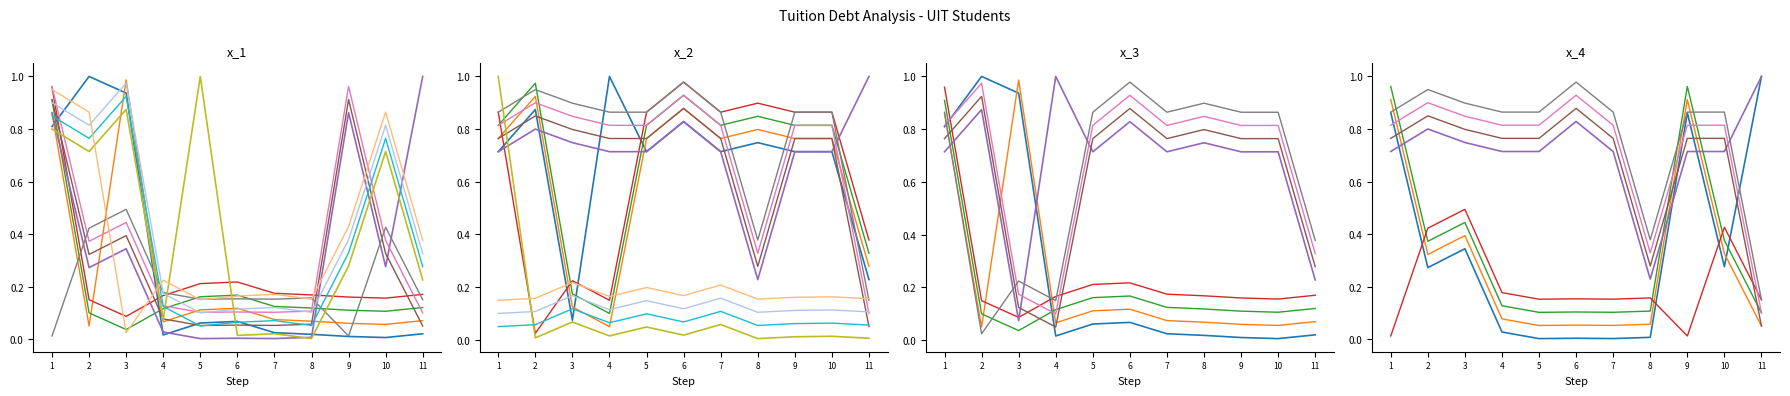

Between which two adjacent categories do KHMT and HTTT first intersect?

3 and 4